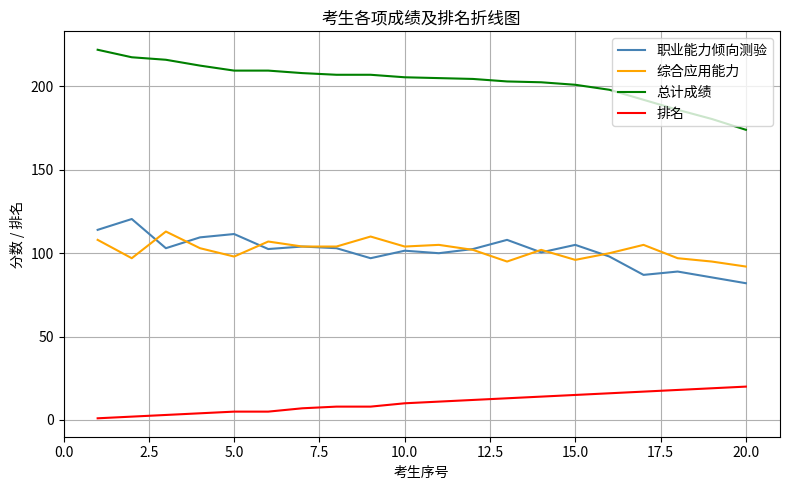

True or false: 排名 and 总计成绩 cross at least once.

False